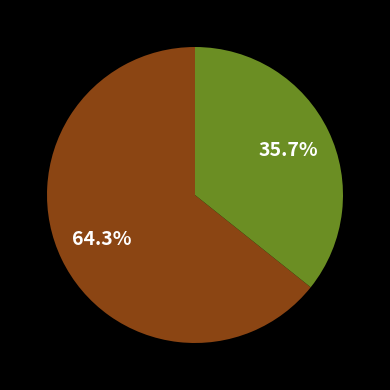

Is there any slice that represents more than half of the pie?

Yes